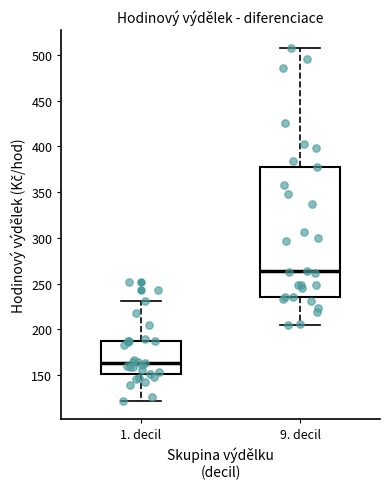

Reading left to right, read every box against the y-axis: the position of its median line, the range the box covers, and the ends of its whiskers. The values are not printed on the chart, so give them approximately, as read against the axis.

1. decil: median 165, box 150 to 185, whiskers 120 to 230
9. decil: median 265, box 235 to 375, whiskers 205 to 510